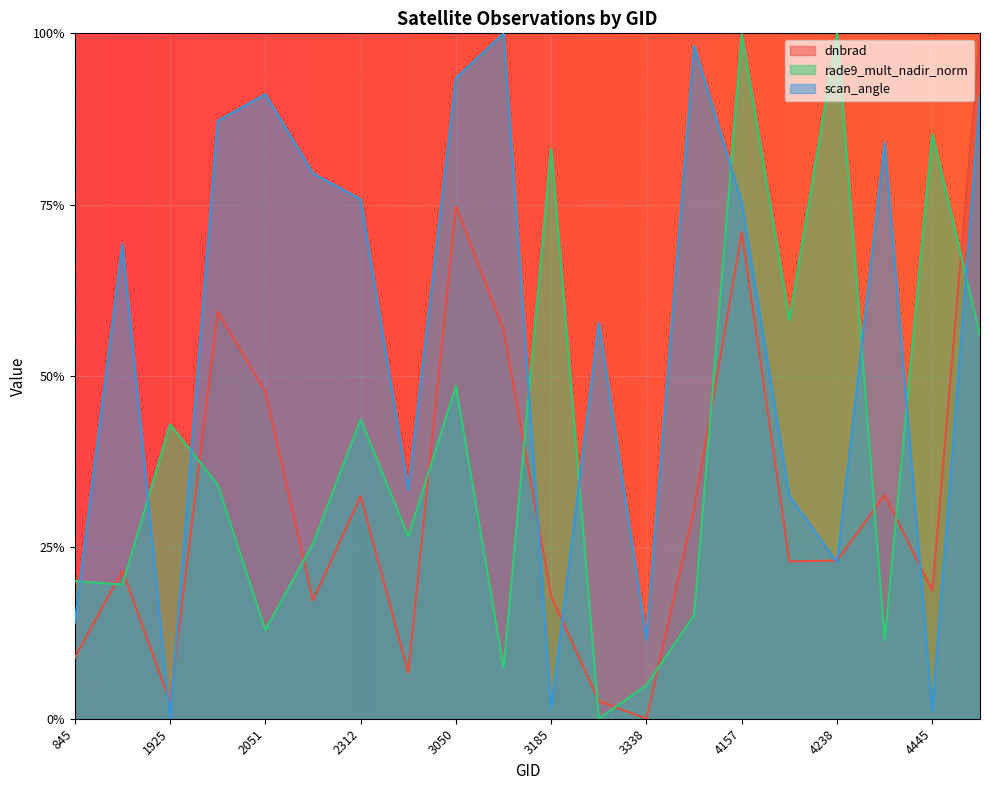

Which series has the largest range (max minus min)?

dnbrad